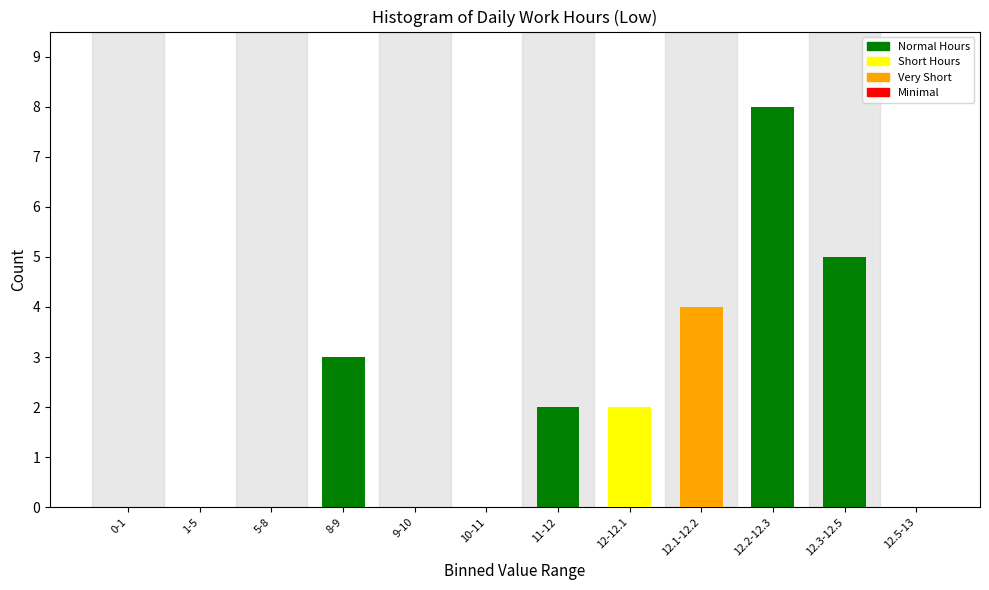

Reading right to left, transcribe all the data shown in this chart.

12.5-13=0	12.3-12.5=5	12.2-12.3=8	12.1-12.2=4	12-12.1=2	11-12=2	10-11=0	9-10=0	8-9=3	5-8=0	1-5=0	0-1=0